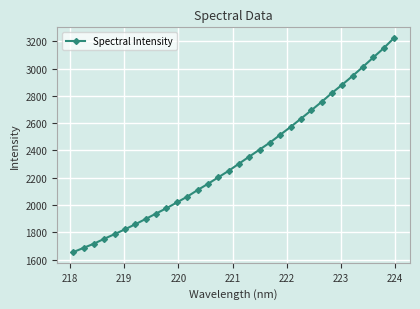

What is the difference between the second highest and second lowest values?

1461.6